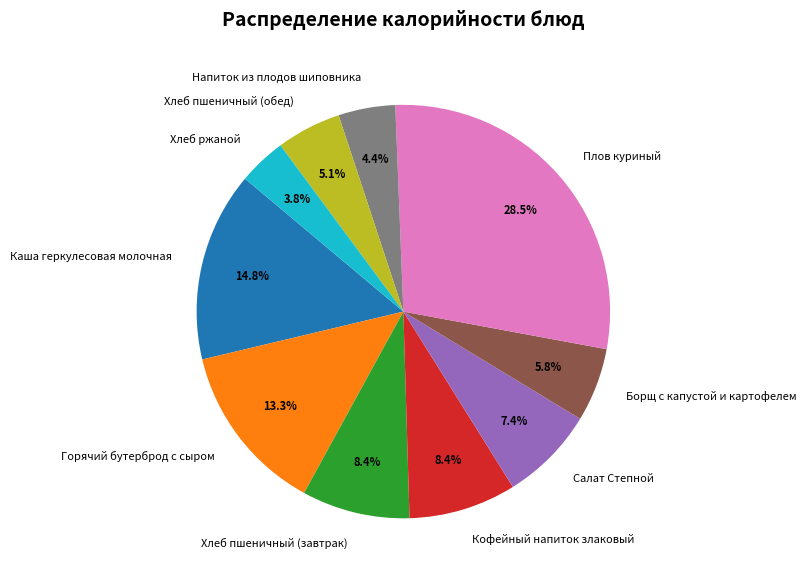

Is Хлеб пшеничный (завтрак) the majority of the pie?

No